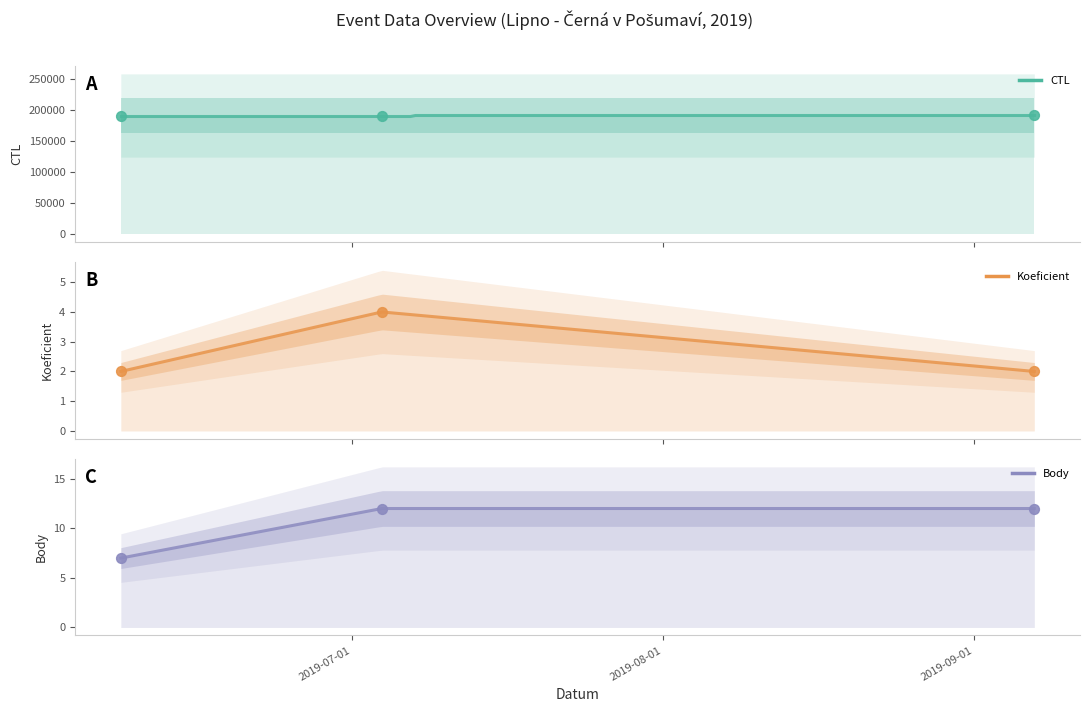

Which series has the widest spread of Y values?

CTL